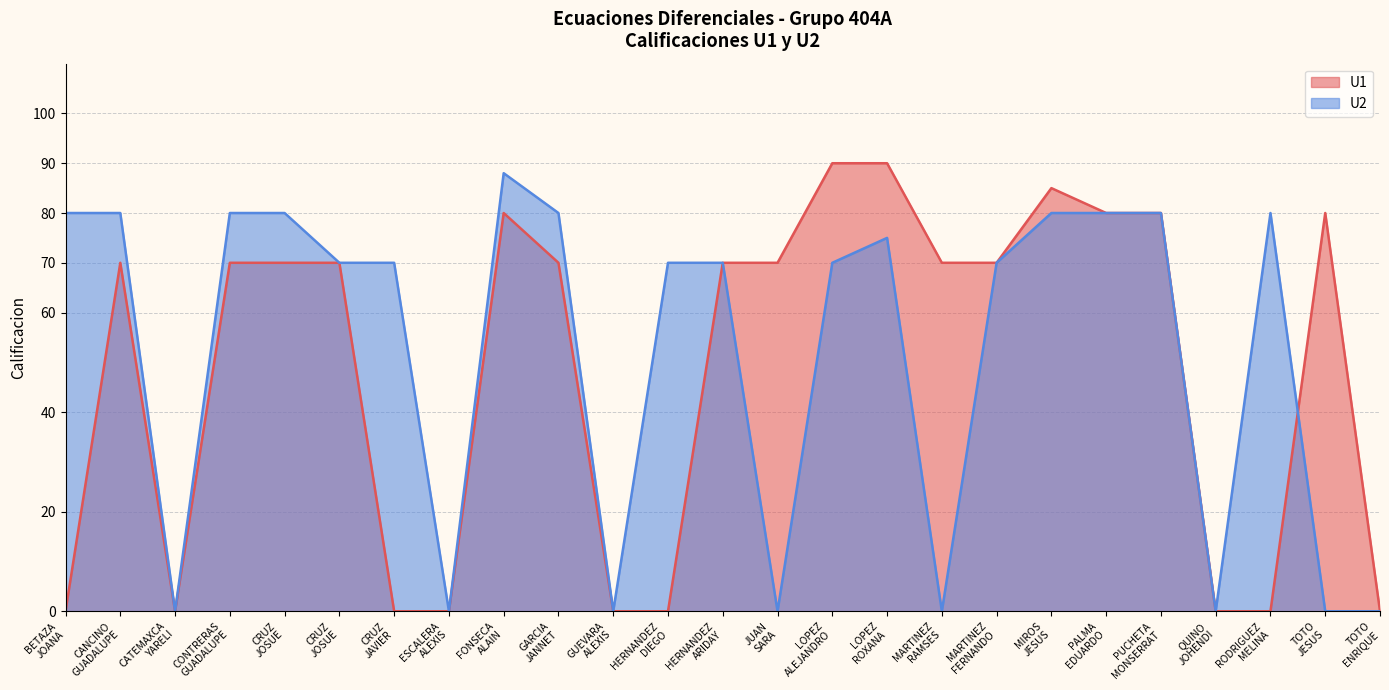

Is the value of U2 at HERNANDEZ ARIDAY greater than the value of U1 at CATEMAXCA YARELI?

Yes